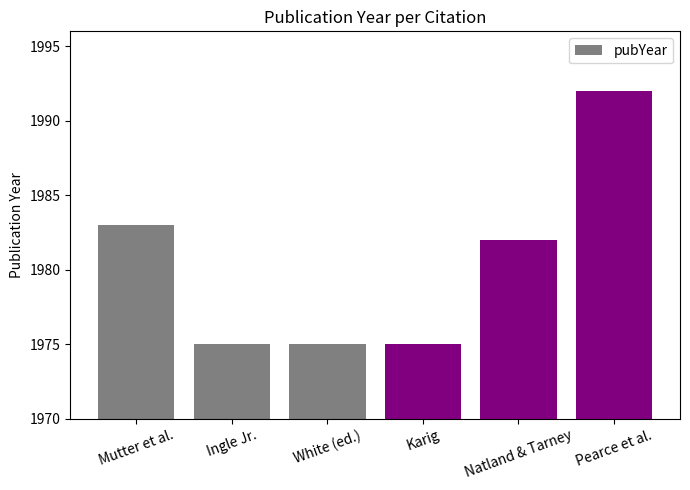

What is the label of the 3rd bar from the left?

White (ed.)